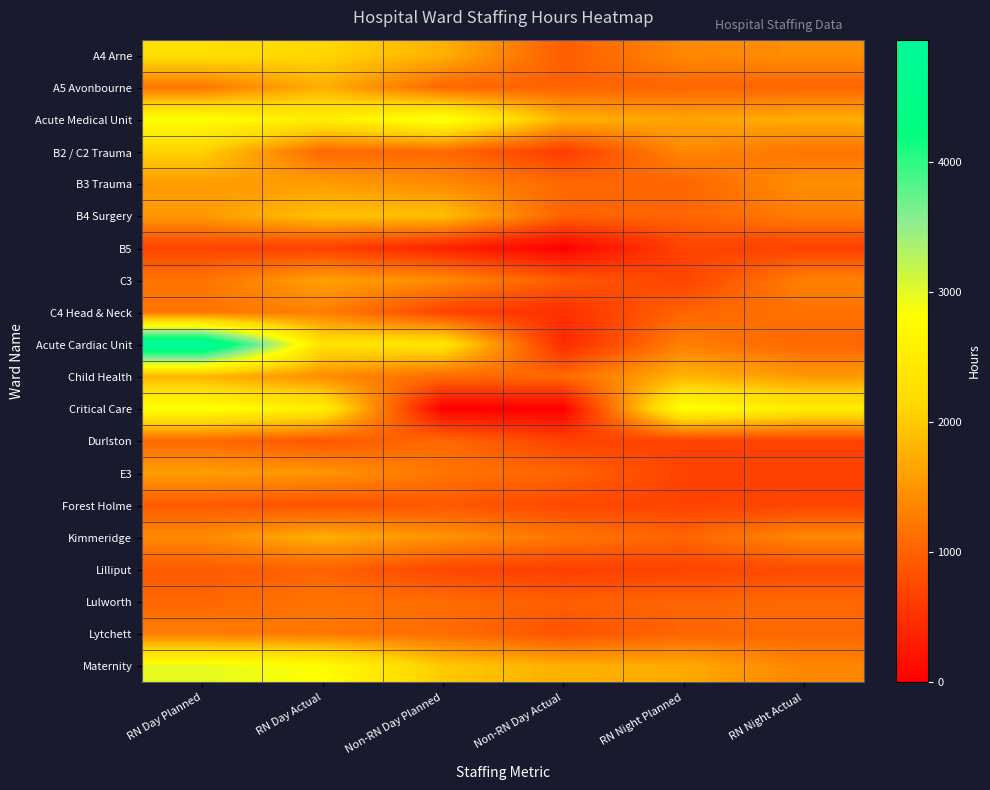

Reading left to right, what are all the values shown in this chart?

A4 Arne: RN Day Planned=2268.5	RN Day Actual=2129.6	Non-RN Day Planned=1760.0	Non-RN Day Actual=947.5	RN Night Planned=1380.0	RN Night Actual=1440.0
A5 Avonbourne: RN Day Planned=1201.0	RN Day Actual=1749.8	Non-RN Day Planned=1043.5	Non-RN Day Actual=1004.5	RN Night Planned=1035.0	RN Night Actual=1034.5
Acute Medical Unit: RN Day Planned=2826.0	RN Day Actual=2524.5	Non-RN Day Planned=2951.0	Non-RN Day Actual=1771.0	RN Night Planned=1650.0	RN Night Actual=1732.5
B2 / C2 Trauma: RN Day Planned=2082.5	RN Day Actual=1065.2	Non-RN Day Planned=1072.5	Non-RN Day Actual=613.0	RN Night Planned=1380.0	RN Night Actual=1184.5
B3 Trauma: RN Day Planned=1556.5	RN Day Actual=1583.2	Non-RN Day Planned=1400.5	Non-RN Day Actual=1074.5	RN Night Planned=1023.5	RN Night Actual=1452.0
B4 Surgery: RN Day Planned=1541.3	RN Day Actual=1916.3	Non-RN Day Planned=1898.0	Non-RN Day Actual=1011.5	RN Night Planned=1035.0	RN Night Actual=1265.0
B5: RN Day Planned=711.5	RN Day Actual=672.8	Non-RN Day Planned=360.0	Non-RN Day Actual=0.0	RN Night Planned=690.0	RN Night Actual=667.5
C3: RN Day Planned=1172.7	RN Day Actual=1617.4	Non-RN Day Planned=1413.2	Non-RN Day Actual=932.8	RN Night Planned=690.0	RN Night Actual=1311.0
C4 Head & Neck: RN Day Planned=1191.7	RN Day Actual=1293.8	Non-RN Day Planned=699.5	Non-RN Day Actual=476.5	RN Night Planned=1035.0	RN Night Actual=1165.5
Acute Cardiac Unit: RN Day Planned=4941.5	RN Day Actual=2324.8	Non-RN Day Planned=2379.0	Non-RN Day Actual=438.5	RN Night Planned=1288.0	RN Night Actual=1036.0
Child Health: RN Day Planned=1788.0	RN Day Actual=1430.2	Non-RN Day Planned=1078.2	Non-RN Day Actual=1069.5	RN Night Planned=1800.0	RN Night Actual=1547.0
Critical Care: RN Day Planned=2880.5	RN Day Actual=2535.8	Non-RN Day Planned=0.0	Non-RN Day Actual=0.0	RN Night Planned=2880.0	RN Night Actual=2506.5
Durlston: RN Day Planned=1071.5	RN Day Actual=889.5	Non-RN Day Planned=1076.5	Non-RN Day Actual=680.0	RN Night Planned=690.0	RN Night Actual=690.0
E3: RN Day Planned=1590.0	RN Day Actual=1508.8	Non-RN Day Planned=1193.5	Non-RN Day Actual=1040.5	RN Night Planned=690.0	RN Night Actual=678.5
Forest Holme: RN Day Planned=932.5	RN Day Actual=845.7	Non-RN Day Planned=907.5	Non-RN Day Actual=742.0	RN Night Planned=690.0	RN Night Actual=707.5
Kimmeridge: RN Day Planned=1391.0	RN Day Actual=1744.0	Non-RN Day Planned=1477.0	Non-RN Day Actual=1202.5	RN Night Planned=1035.0	RN Night Actual=1379.5
Lilliput: RN Day Planned=927.0	RN Day Actual=1003.8	Non-RN Day Planned=728.0	Non-RN Day Actual=646.8	RN Night Planned=689.0	RN Night Actual=782.0
Lulworth: RN Day Planned=1048.5	RN Day Actual=1185.5	Non-RN Day Planned=1099.0	Non-RN Day Actual=961.5	RN Night Planned=1035.0	RN Night Actual=1058.0
Lytchett: RN Day Planned=1276.5	RN Day Actual=1220.5	Non-RN Day Planned=1107.5	Non-RN Day Actual=846.2	RN Night Planned=1034.0	RN Night Actual=1057.0
Maternity: RN Day Planned=2980.5	RN Day Actual=2813.7	Non-RN Day Planned=1991.5	Non-RN Day Actual=1750.1	RN Night Planned=1708.5	RN Night Actual=1355.0